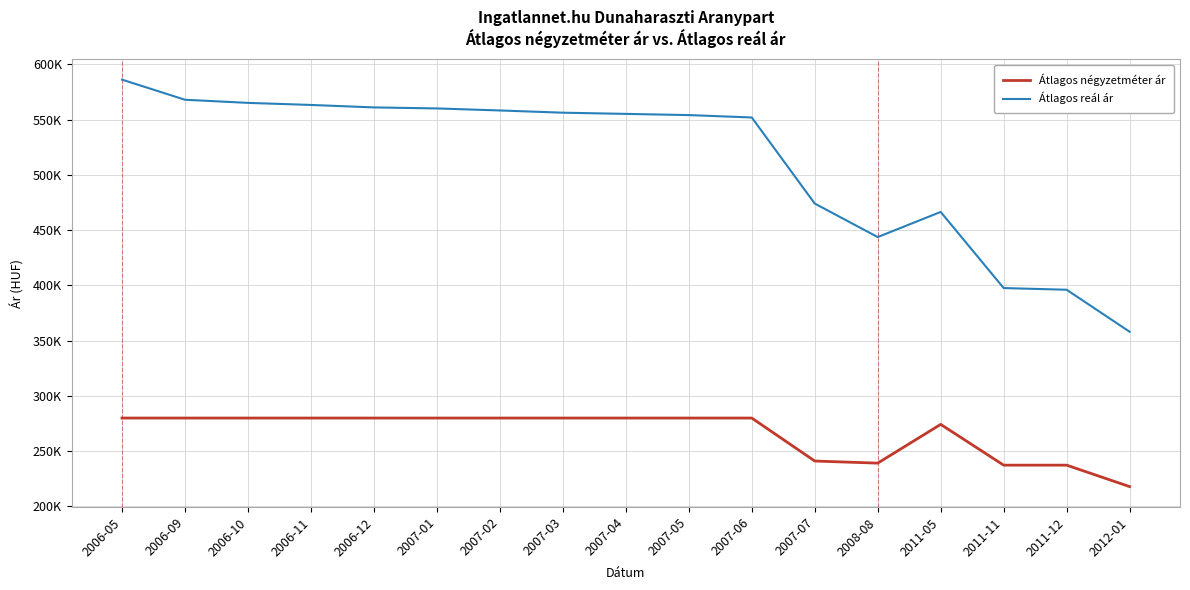

Reading right to left, what are all the values shown in this chart?

Átlagos négyzetméter ár: 2012-01=217961	2011-12=237378	2011-11=237378	2011-05=274271	2008-08=239201	2007-07=241111	2007-06=280000	2007-05=280000	2007-04=280000	2007-03=280000	2007-02=280000	2007-01=280000	2006-12=280000	2006-11=280000	2006-10=280000	2006-09=280000	2006-05=280000
Átlagos reál ár: 2012-01=358100	2011-12=396108	2011-11=397638	2011-05=466514	2008-08=443771	2007-07=474104	2007-06=552003	2007-05=554161	2007-04=555246	2007-03=556336	2007-02=558345	2007-01=560184	2006-12=561109	2006-11=563339	2006-10=565211	2006-09=568043	2006-05=586253